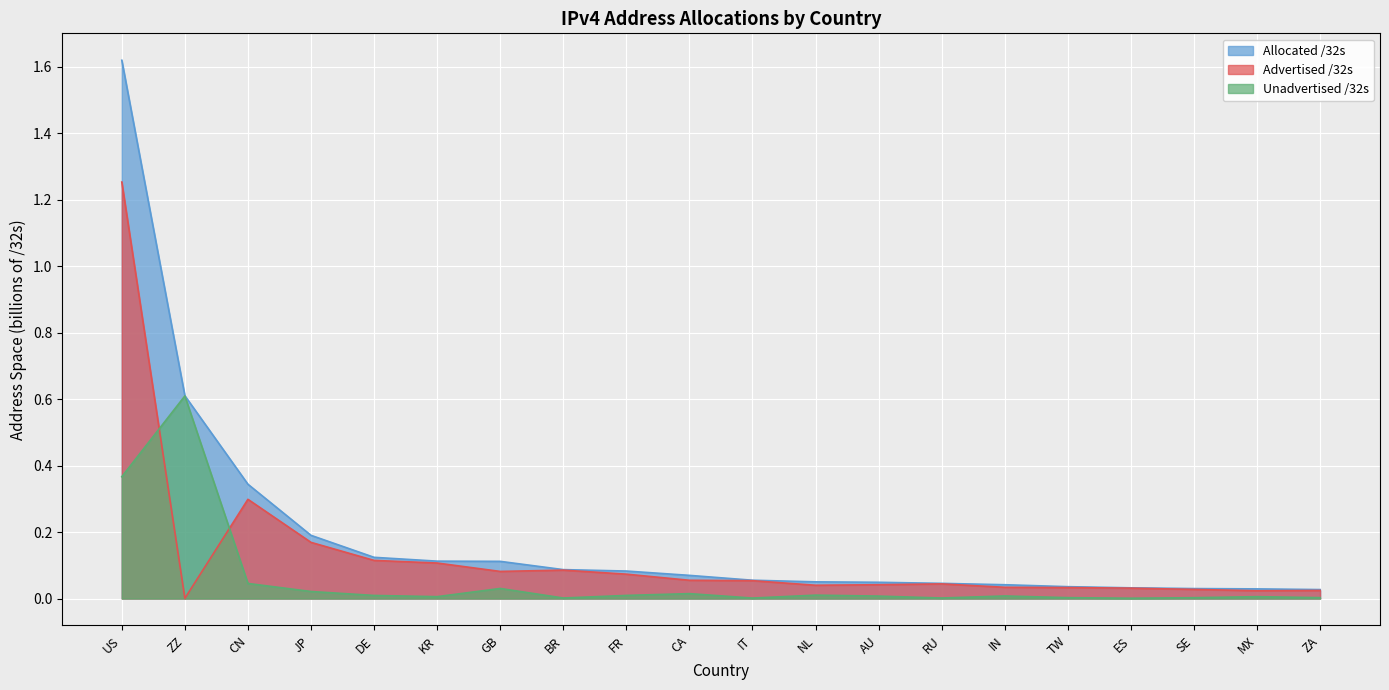

What is the average value of the Allocated /32s series?

0.2